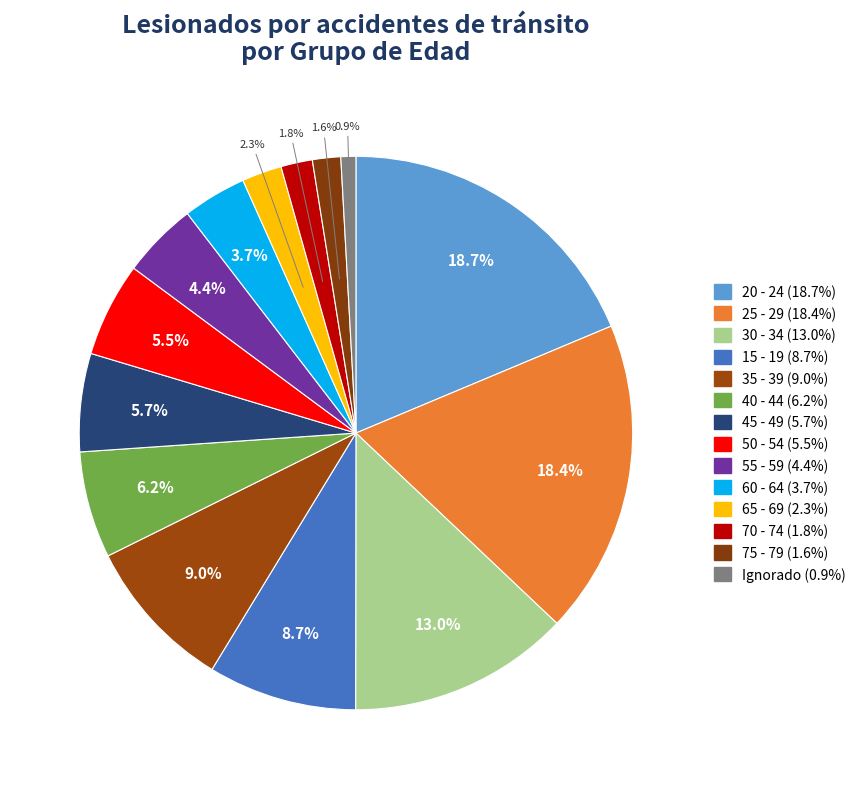

How many segments does this pie chart have?

14